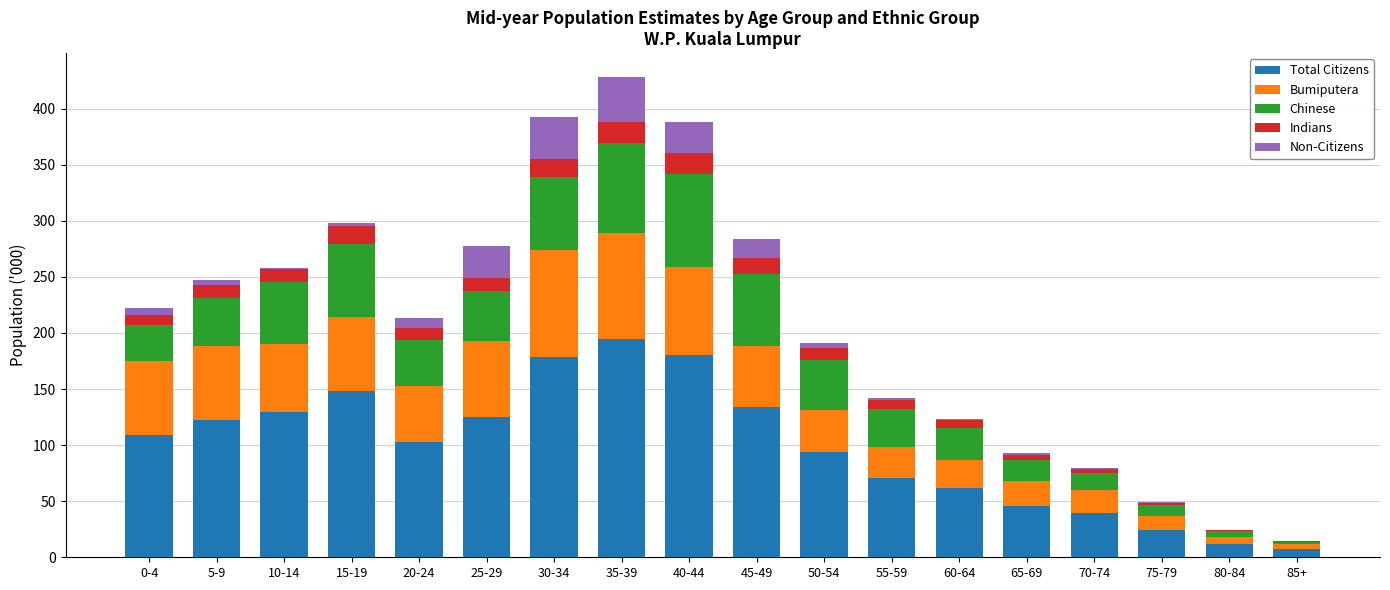

Count the number of data series in this chart.

5